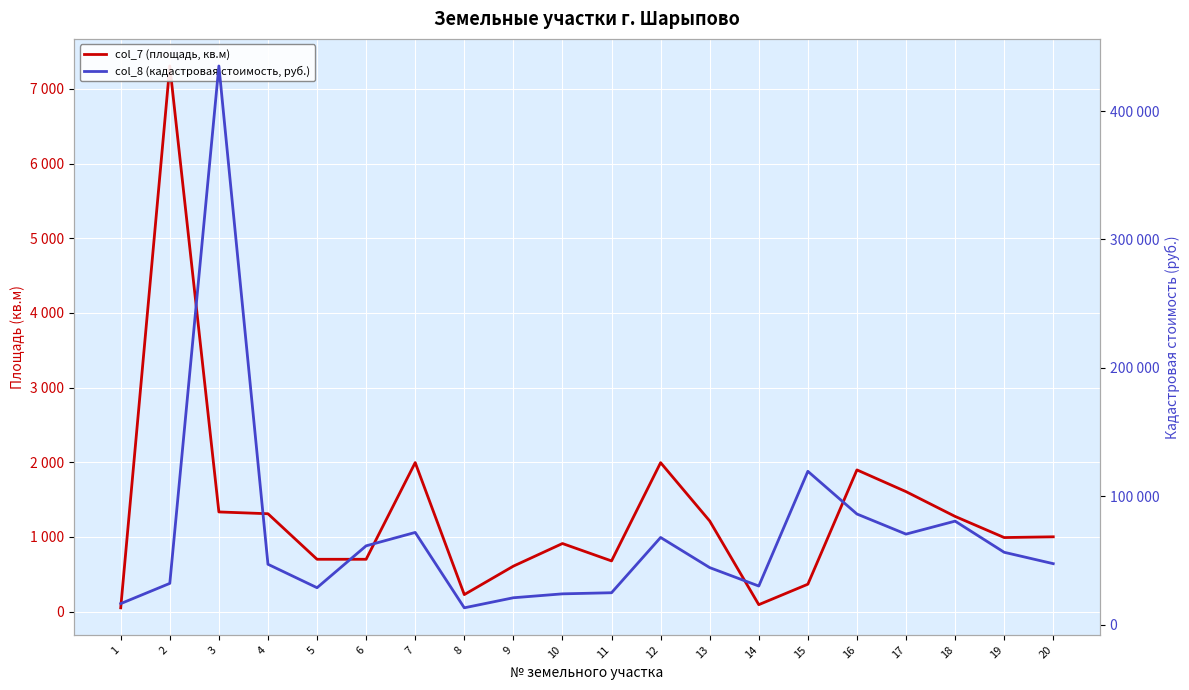

What is the difference between the second highest and second lowest values in the col_7 (площадь, кв.м) series?

1903.0